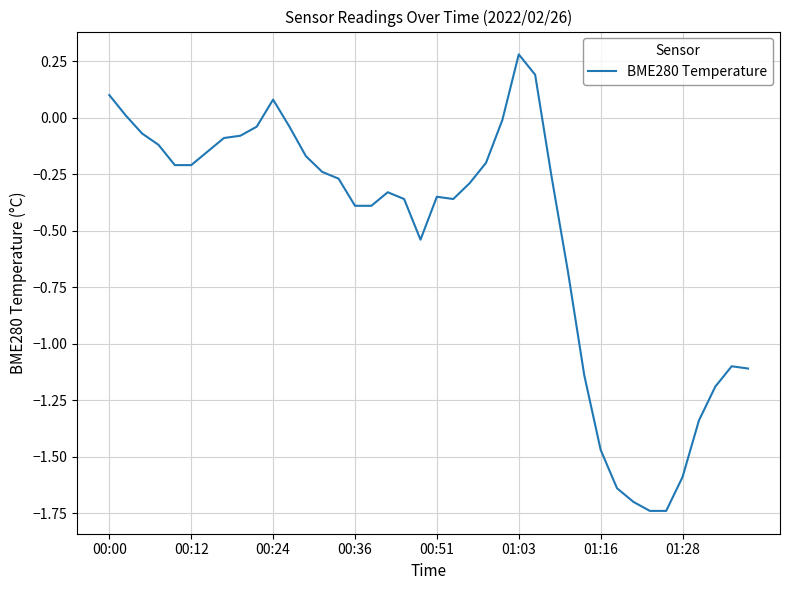

What is the difference between the maximum and minimum values?

2.0